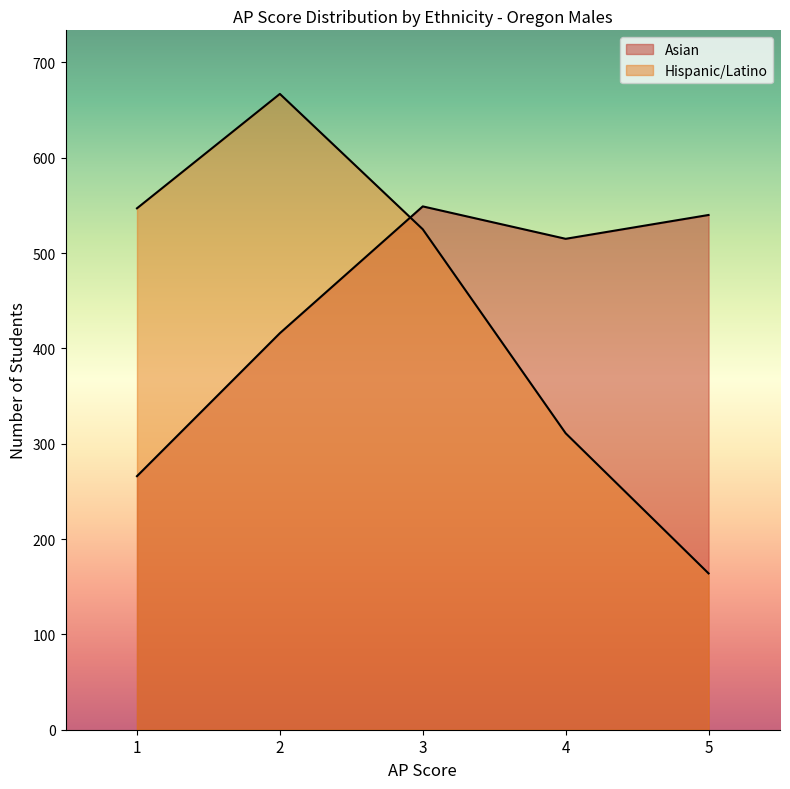

What is the difference between the maximum and minimum values in the Hispanic/Latino series?

503